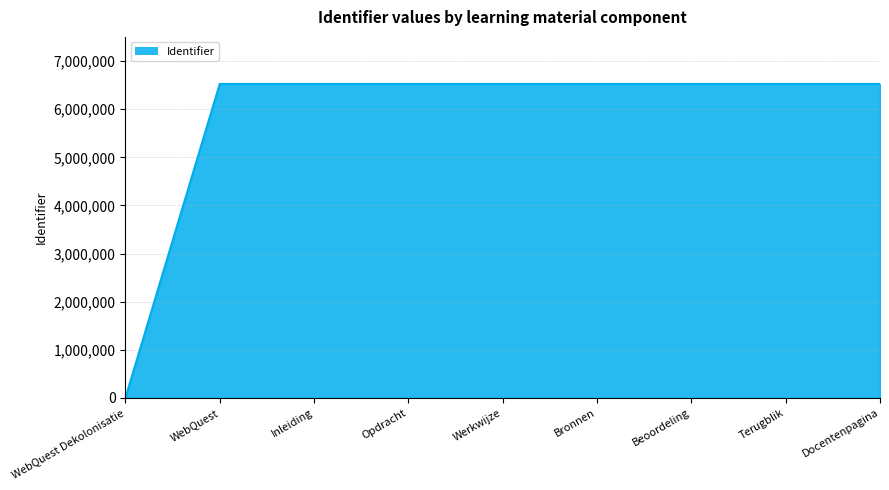

How many distinct data groups are displayed?

1